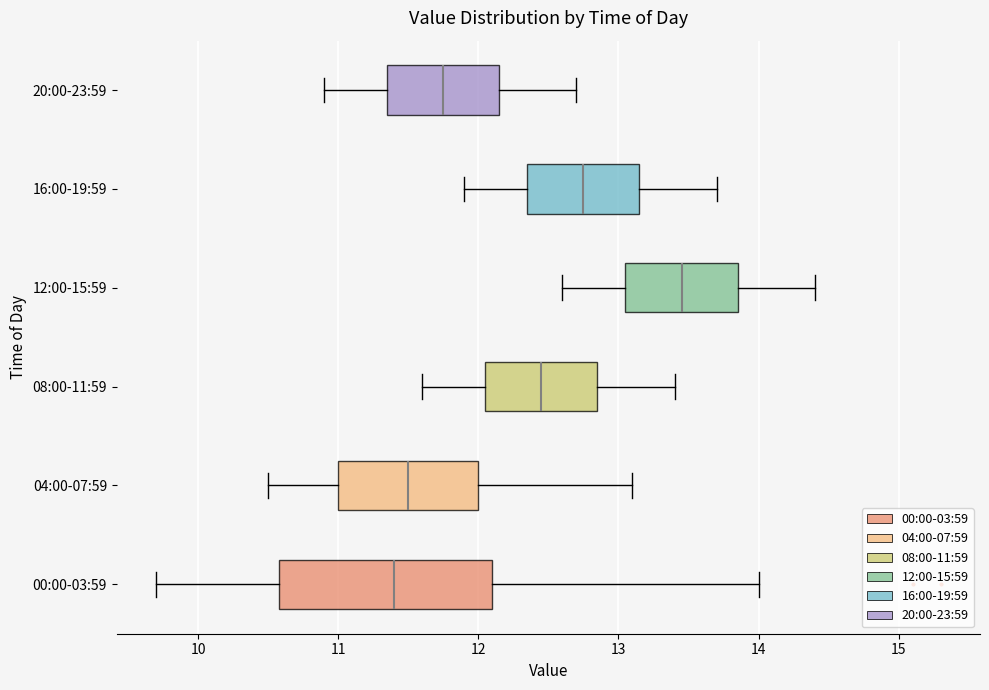

Reading bottom to top, read every box against the x-axis: the position of its median line, the range the box covers, and the ends of its whiskers. The values are not printed on the chart, so give them approximately, as read against the axis.

00:00-03:59: median 11.4, box 10.6 to 12.1, whiskers 9.7 to 14.0
04:00-07:59: median 11.5, box 11.0 to 12.0, whiskers 10.5 to 13.1
08:00-11:59: median 12.5, box 12.1 to 12.9, whiskers 11.6 to 13.4
12:00-15:59: median 13.5, box 13.1 to 13.9, whiskers 12.6 to 14.4
16:00-19:59: median 12.8, box 12.4 to 13.2, whiskers 11.9 to 13.7
20:00-23:59: median 11.8, box 11.4 to 12.2, whiskers 10.9 to 12.7